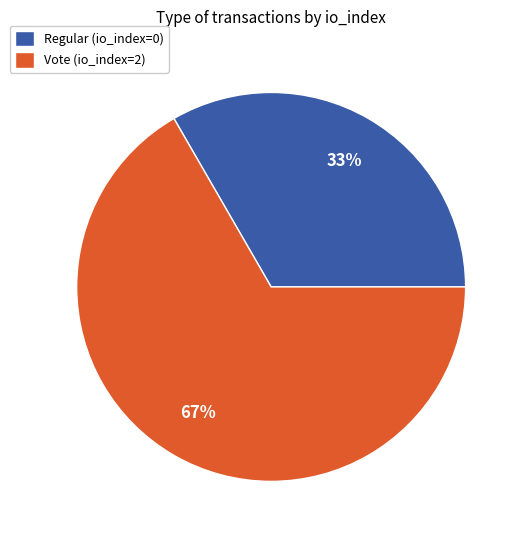

To the nearest percent, what is the combined percentage of Vote (io_index=2) and Regular (io_index=0)?

100%